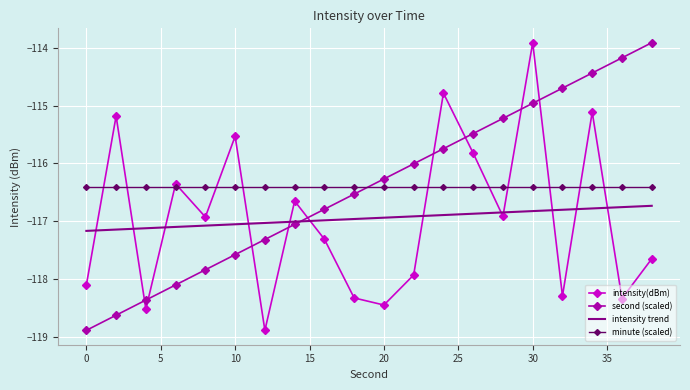

Reading left to right, what are all the values shown in this chart?

intensity(dBm): -118.1	-115.2	-118.5	-116.4	-116.9	-115.5	-118.9	-116.6	-117.3	-118.3	-118.4	-117.9	-114.8	-115.8	-116.9	-113.9	-118.3	-115.1	-118.3	-117.6
second (scaled): -118.9	-118.6	-118.4	-118.1	-117.8	-117.6	-117.3	-117.1	-116.8	-116.5	-116.3	-116.0	-115.7	-115.5	-115.2	-115.0	-114.7	-114.4	-114.2	-113.9
intensity trend: -117.2	-117.1	-117.1	-117.1	-117.1	-117.1	-117.0	-117.0	-117.0	-117.0	-116.9	-116.9	-116.9	-116.9	-116.8	-116.8	-116.8	-116.8	-116.8	-116.7
minute (scaled): -116.4	-116.4	-116.4	-116.4	-116.4	-116.4	-116.4	-116.4	-116.4	-116.4	-116.4	-116.4	-116.4	-116.4	-116.4	-116.4	-116.4	-116.4	-116.4	-116.4